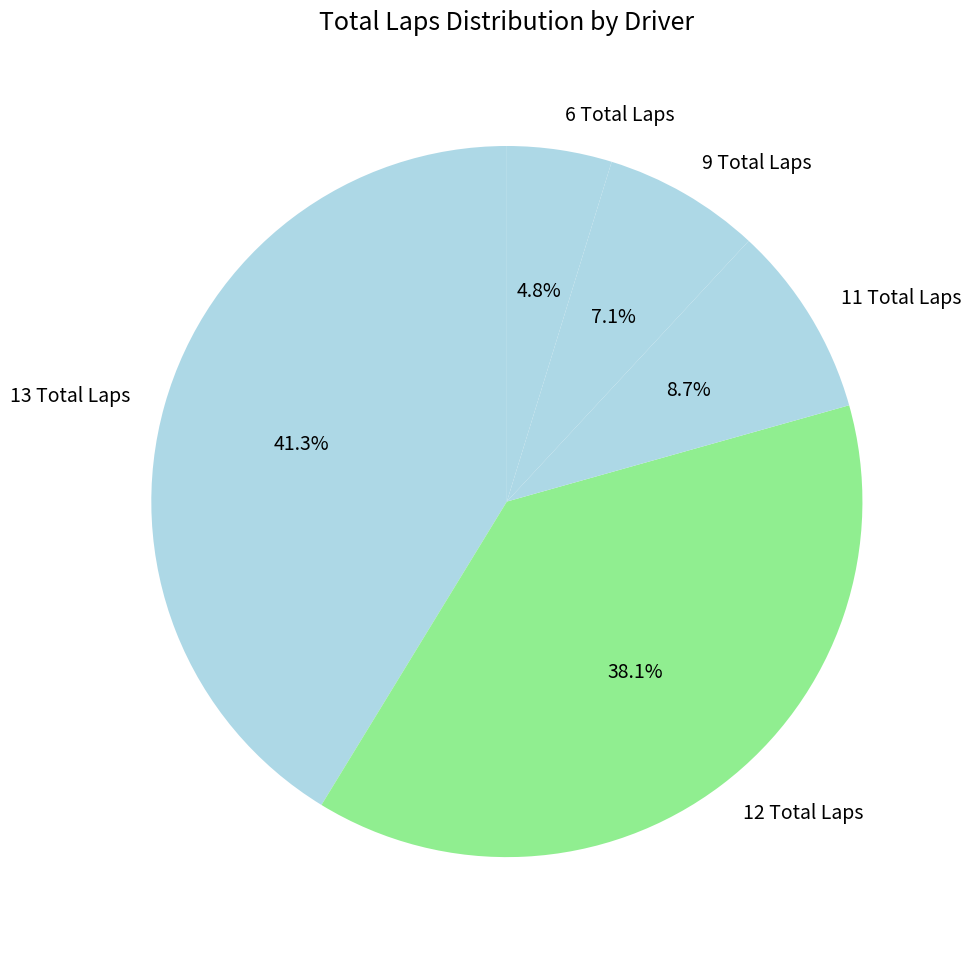

Combined, what portion of the pie is 11 Total Laps and 13 Total Laps?

50.0%